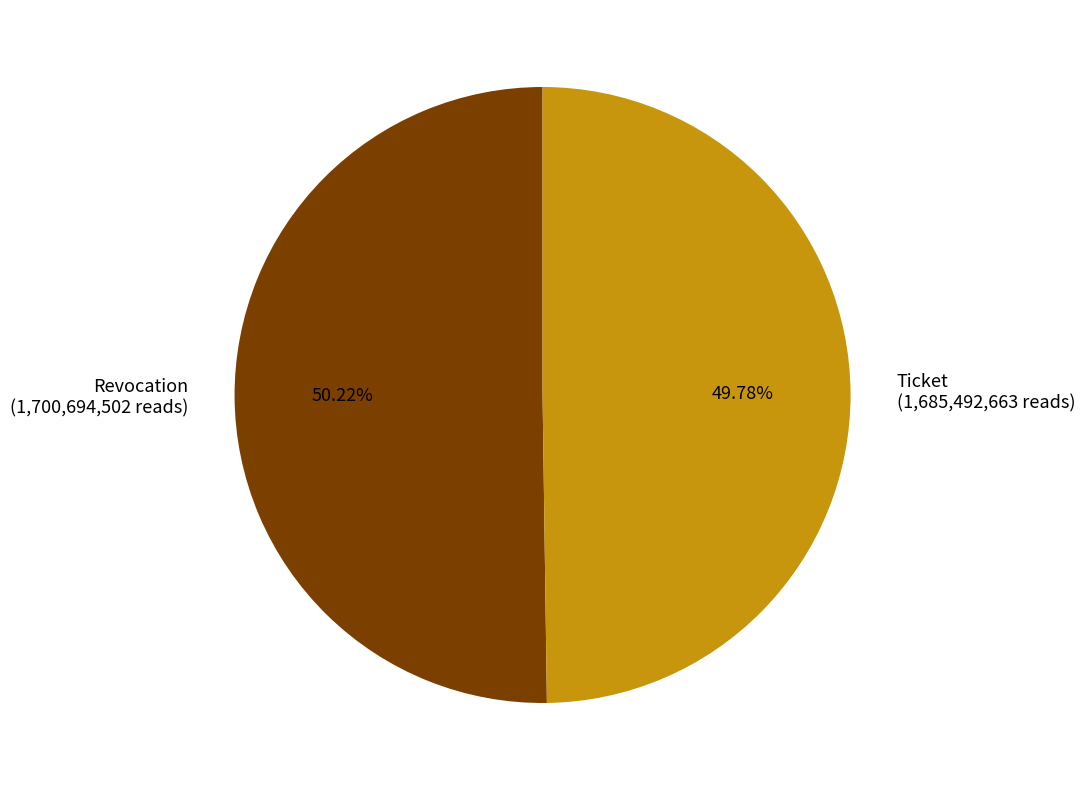

Approximately how many times larger is the value at Revocation compared to Ticket?

1.0